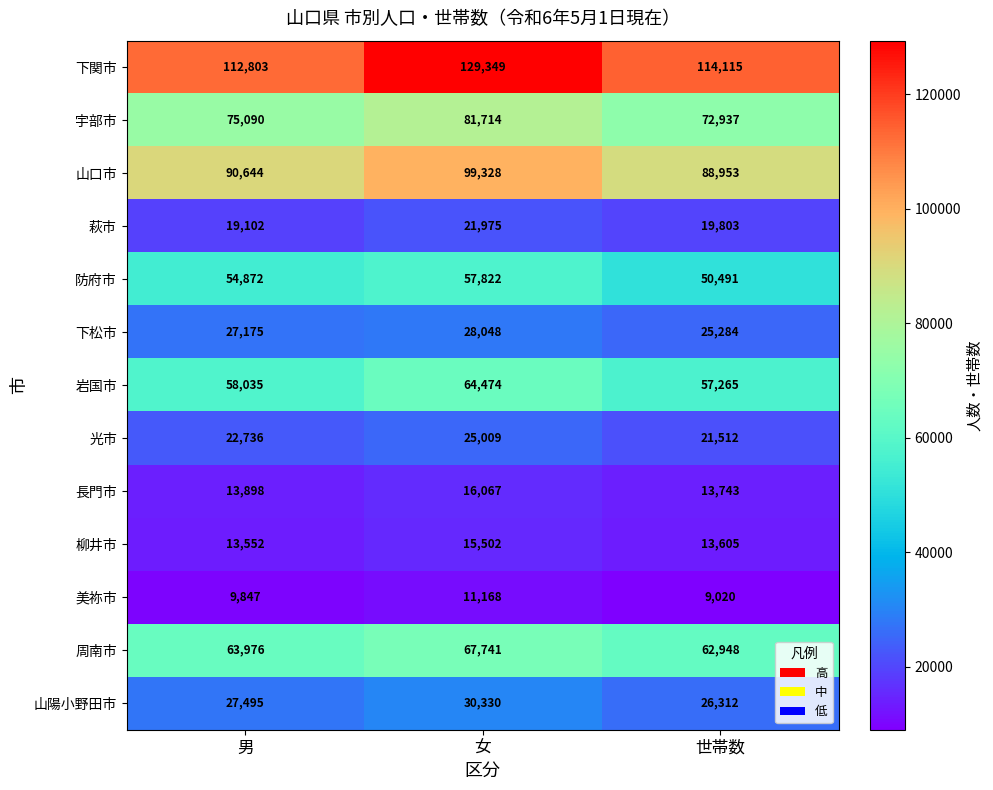

What is the sum of the 長門市 values at 女 and 世帯数?

29810